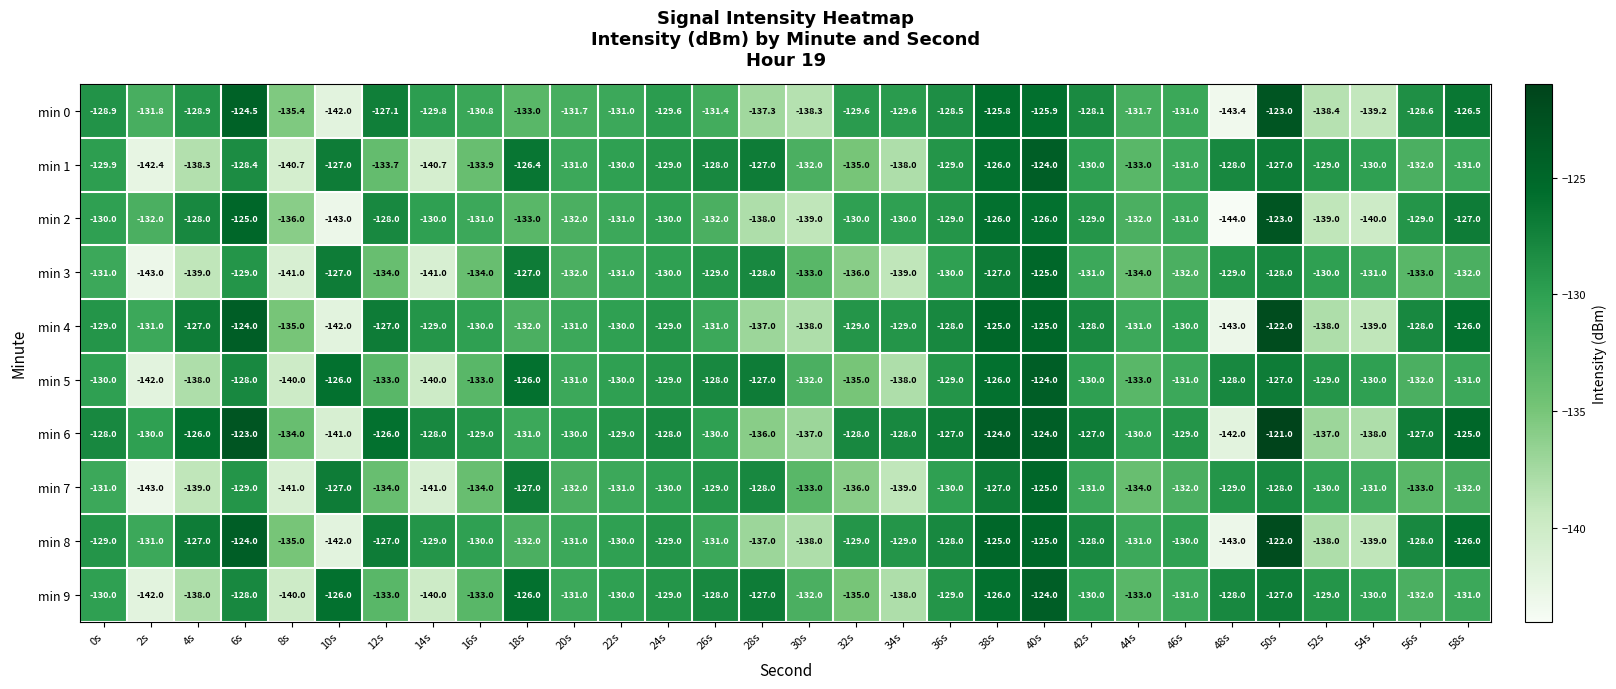

What is the difference between the maximum and second lowest values in the min 7 series?

16.0